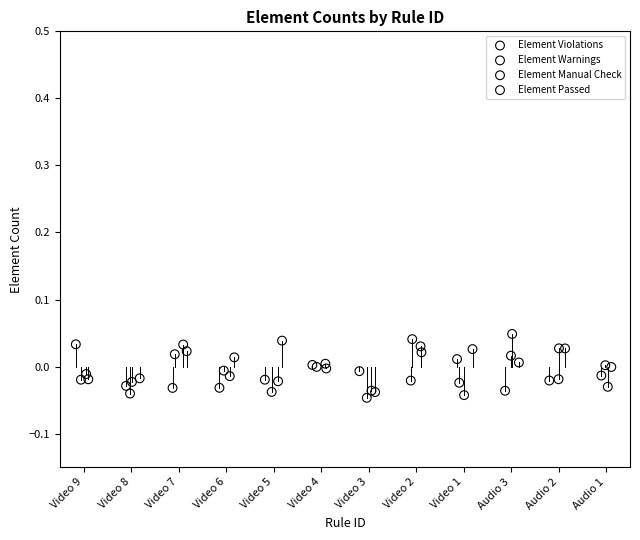

Which series contains the highest Y value?

Element Manual Check